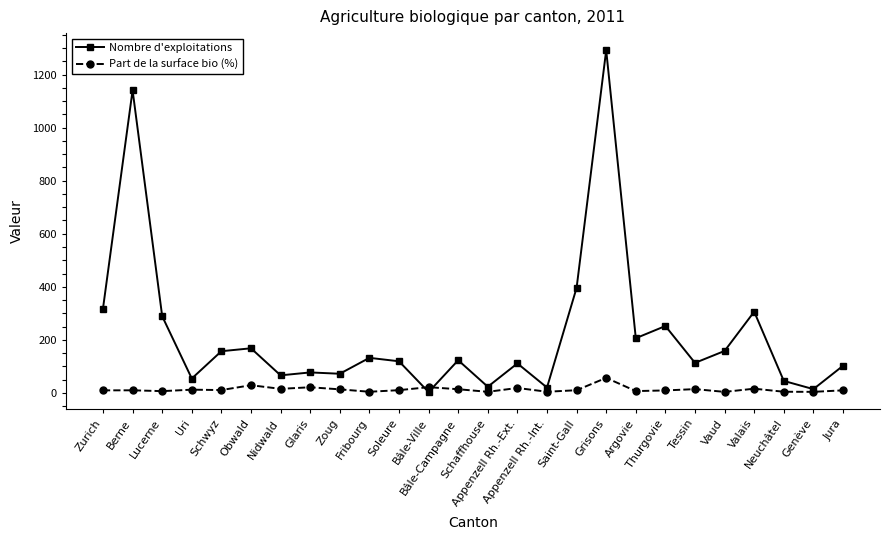

What is the maximum value for Nombre d'exploitations?

1292.0